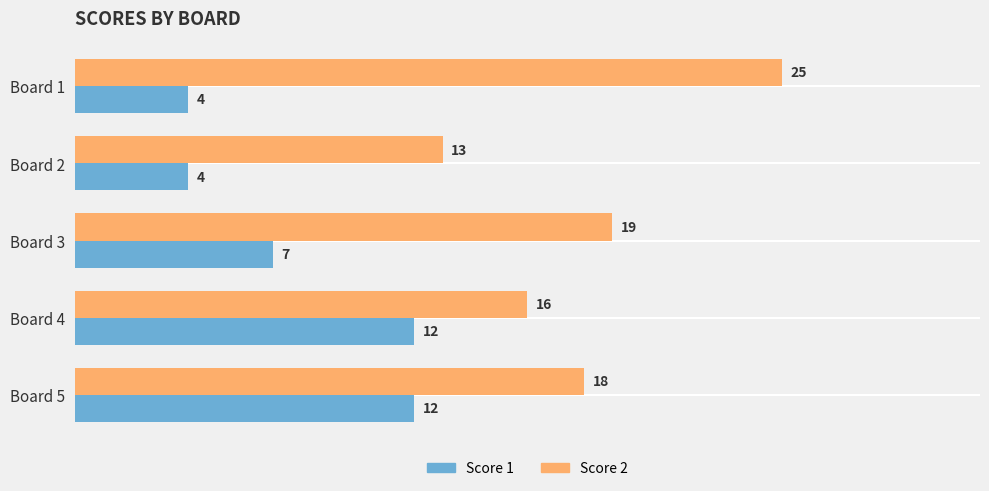

True or false: Score 1 has a value of 5 at Board 4.

False